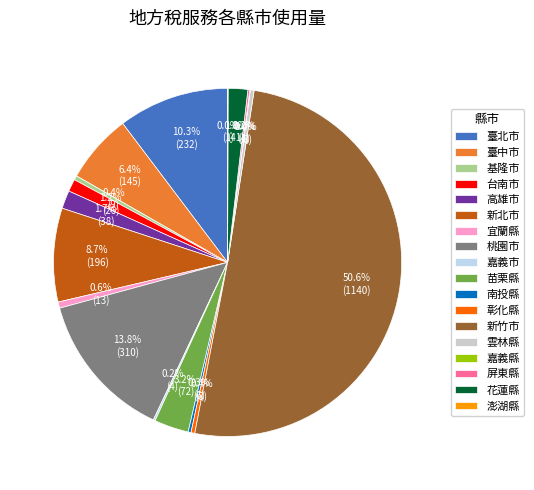

Approximately how many times larger is the value at 新竹市 compared to 苗栗縣?

15.8